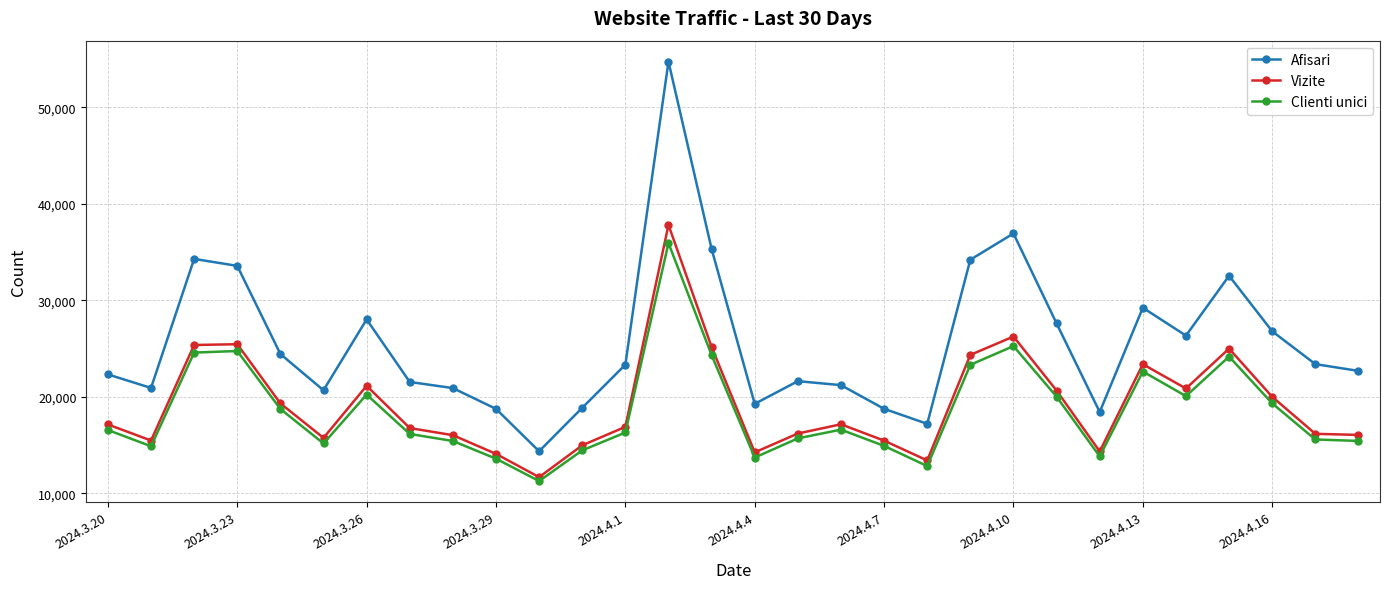

How many interior local valleys does the Afisari series have?

7